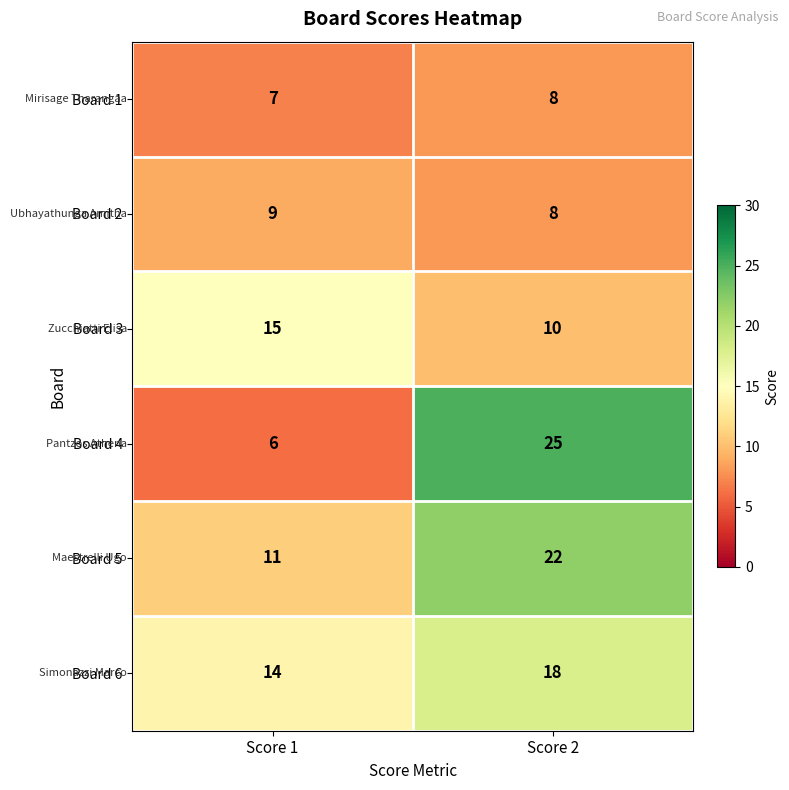

What is the average value of the Board 1 series?

8